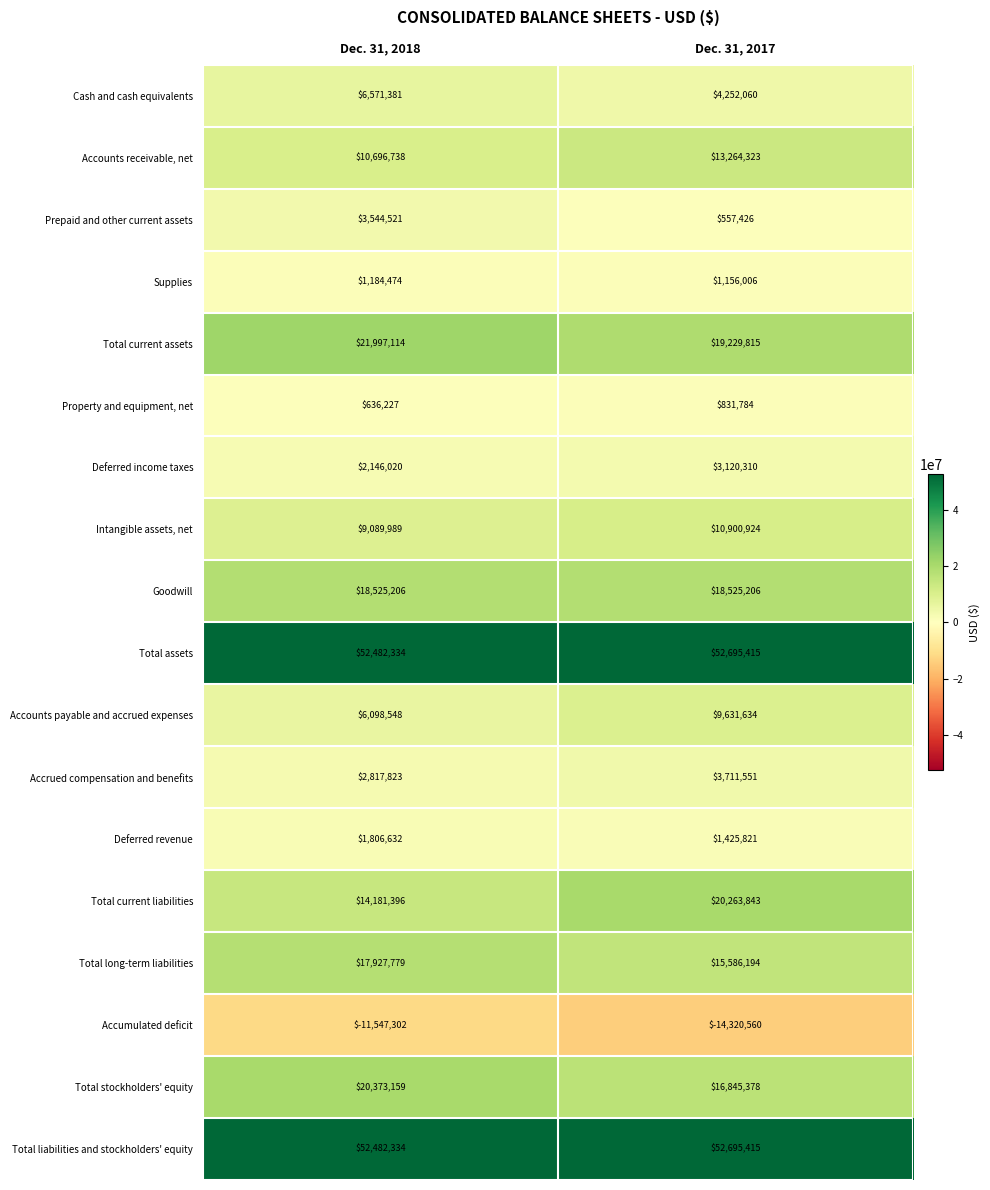

Where is Cash and cash equivalents nearest to the value 5411720?

Dec. 31, 2017